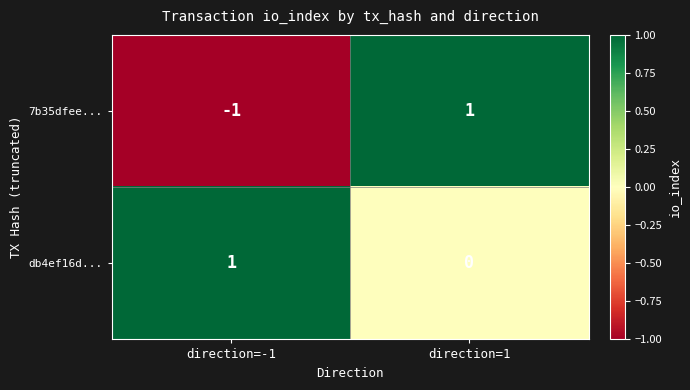

At which label does 7b35dfee... reach its peak?

direction=1